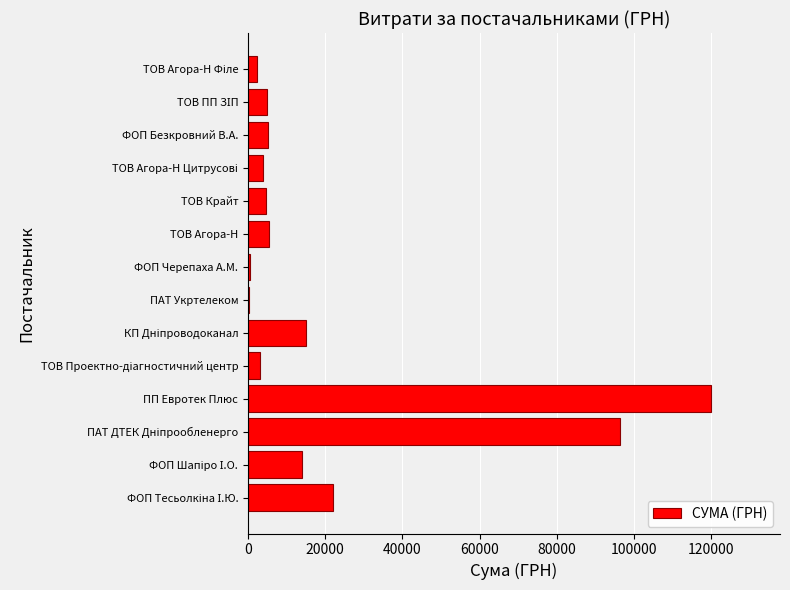

Which label corresponds to the largest value in the chart?

ПП Евротек Плюс